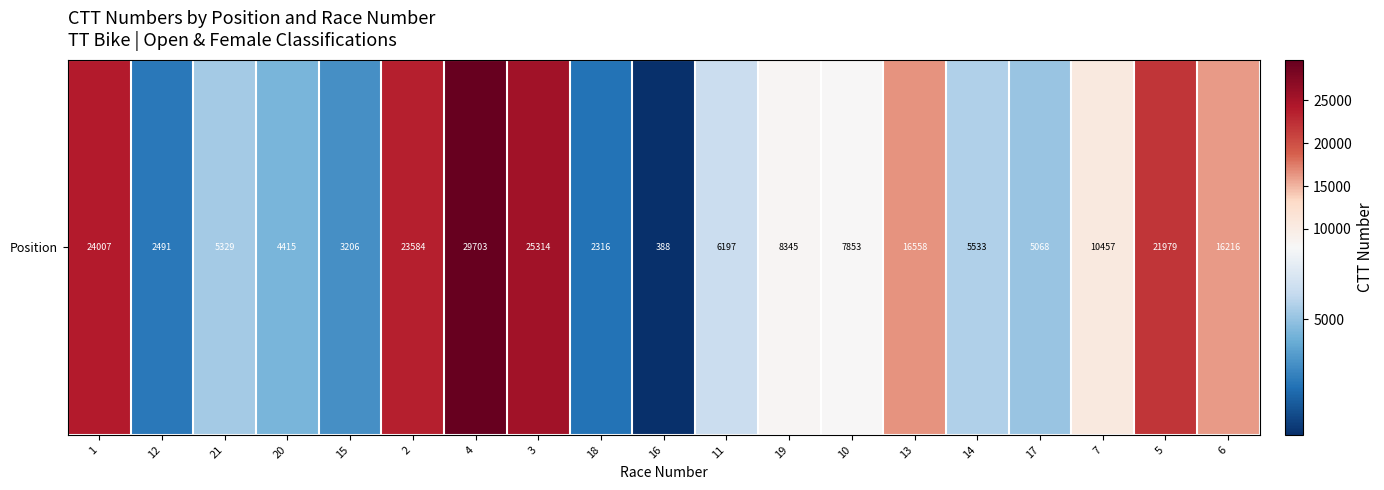

True or false: the data shows 6675 at 17.

False